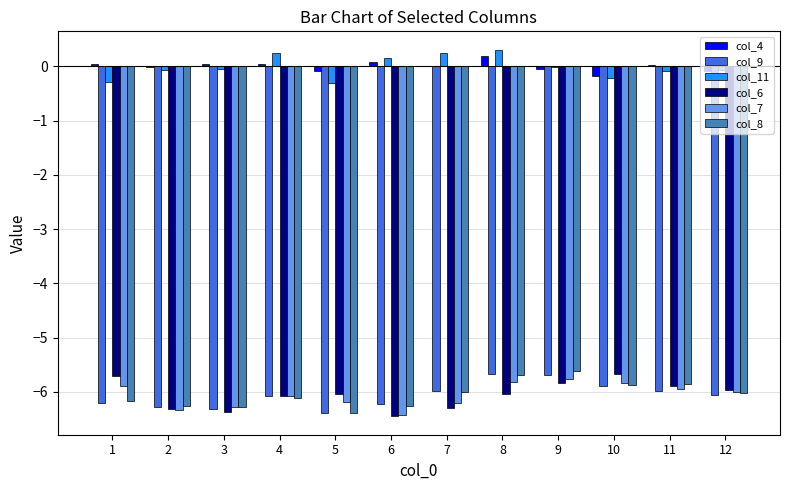

Is the value of col_11 at 12 greater than the value of col_6 at 5?

Yes